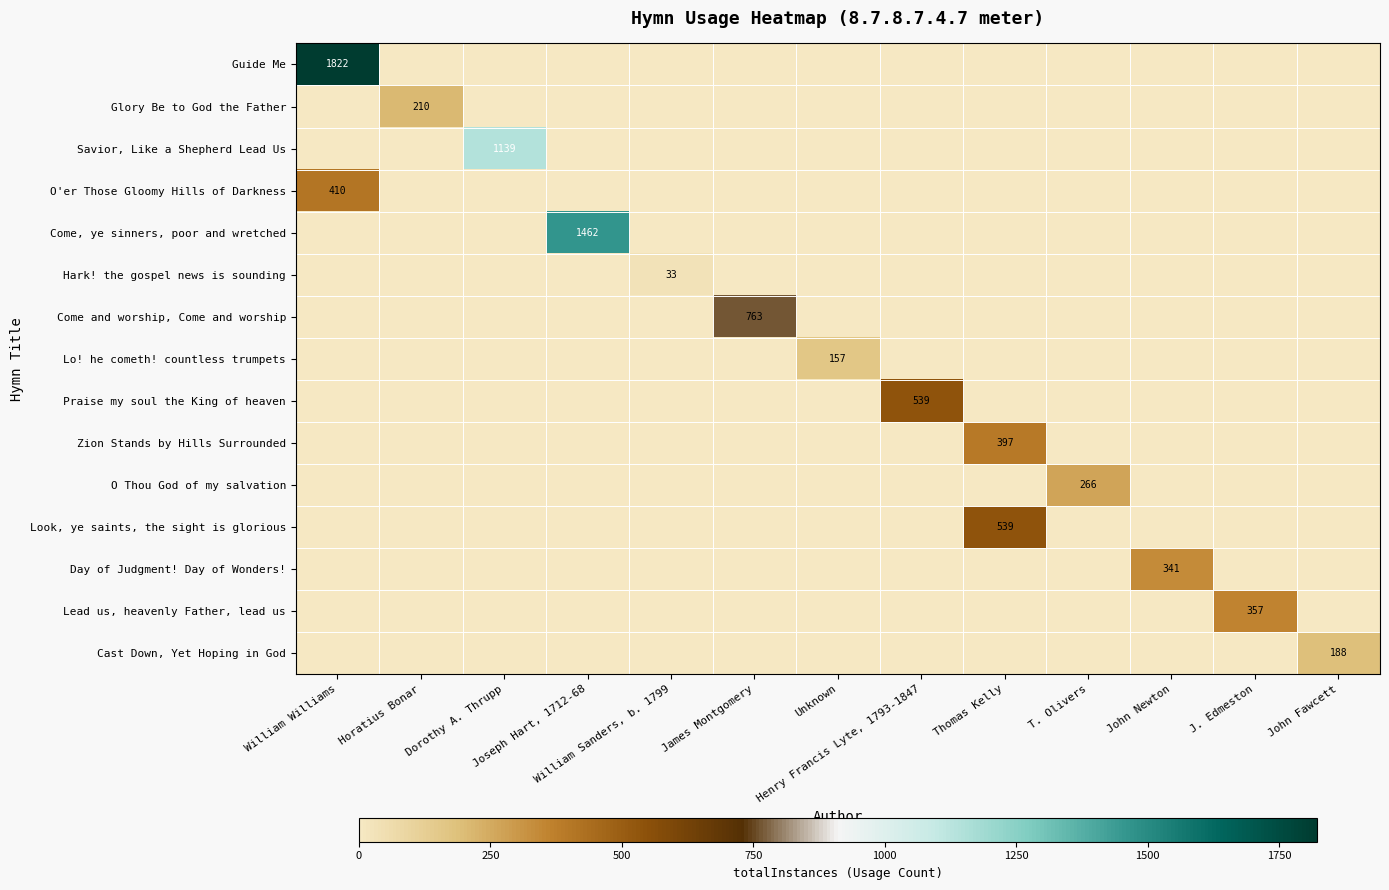

Which series has the widest spread of values?

row_0